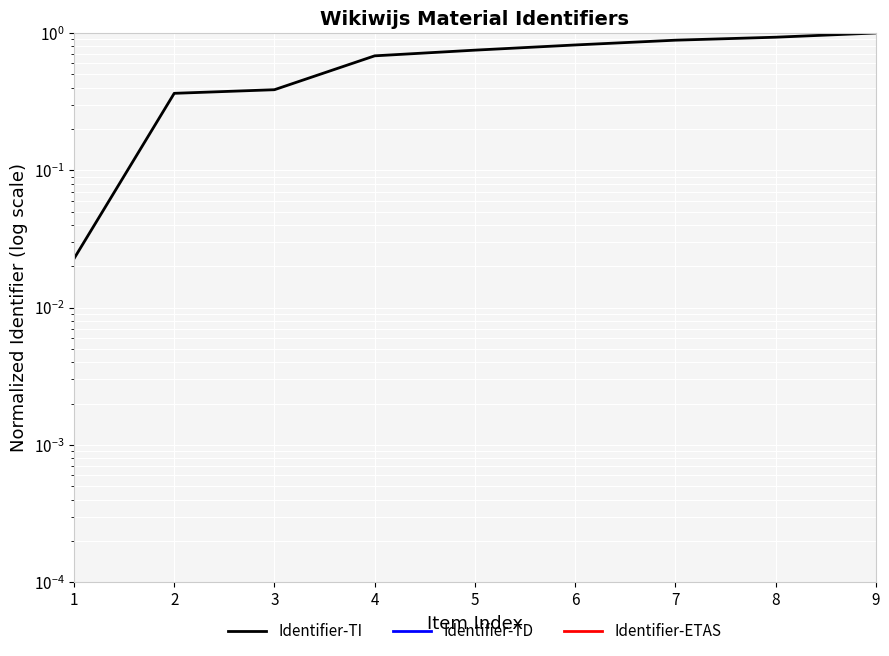

What is the maximum value for Identifier-TD?

4.7